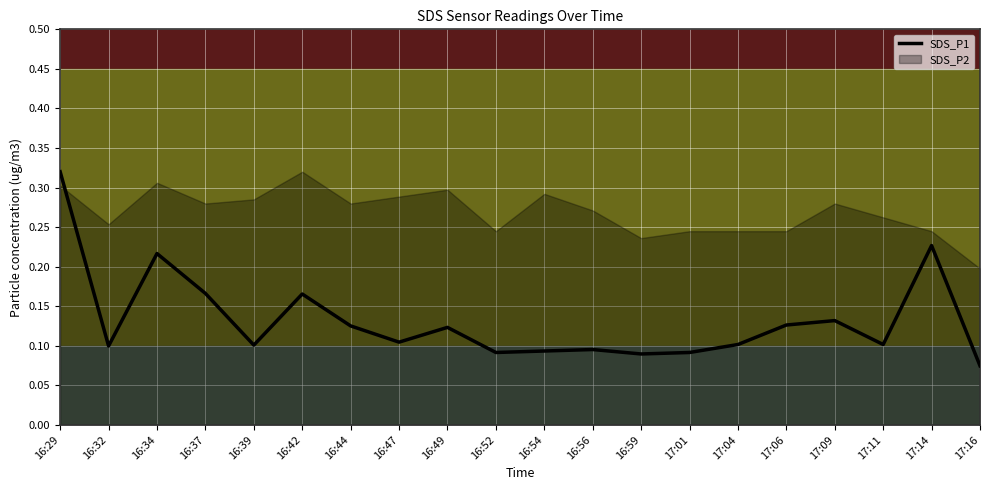

What is the value of the 19th point from the left?

0.2